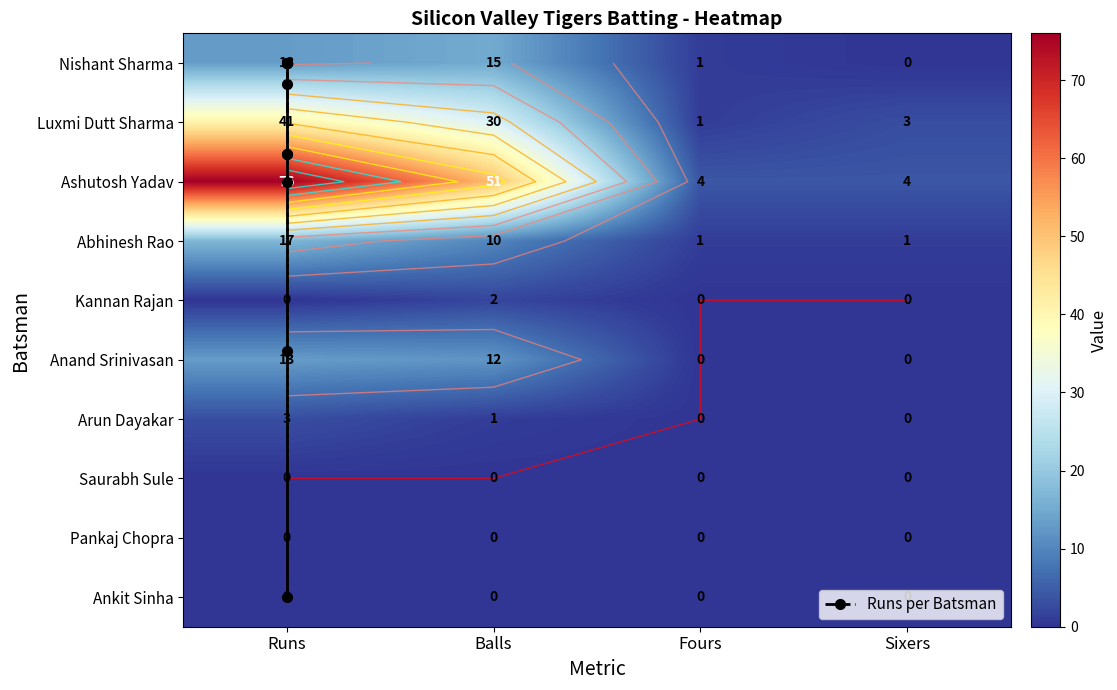

What is the spread (max minus min) of values at Sixers?

4